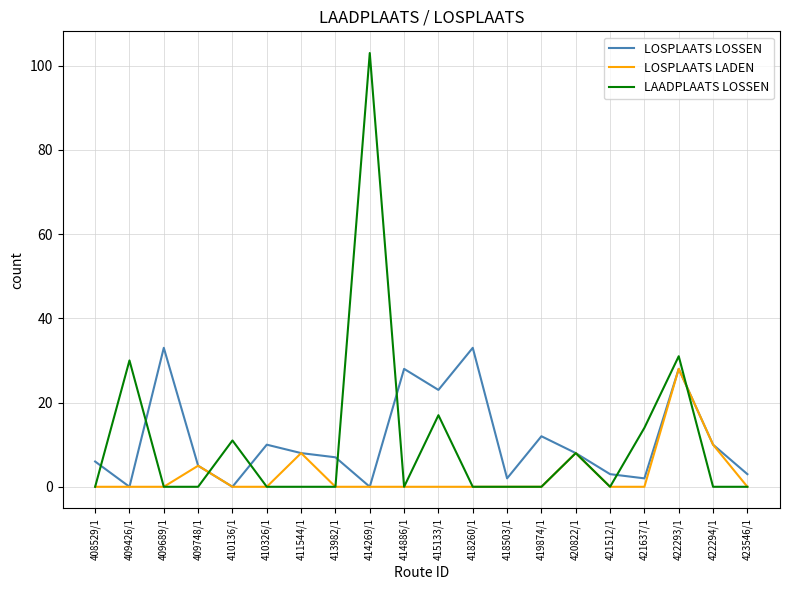

Is the value of LOSPLAATS LOSSEN at 409689/1 greater than the value of LOSPLAATS LADEN at 409689/1?

Yes